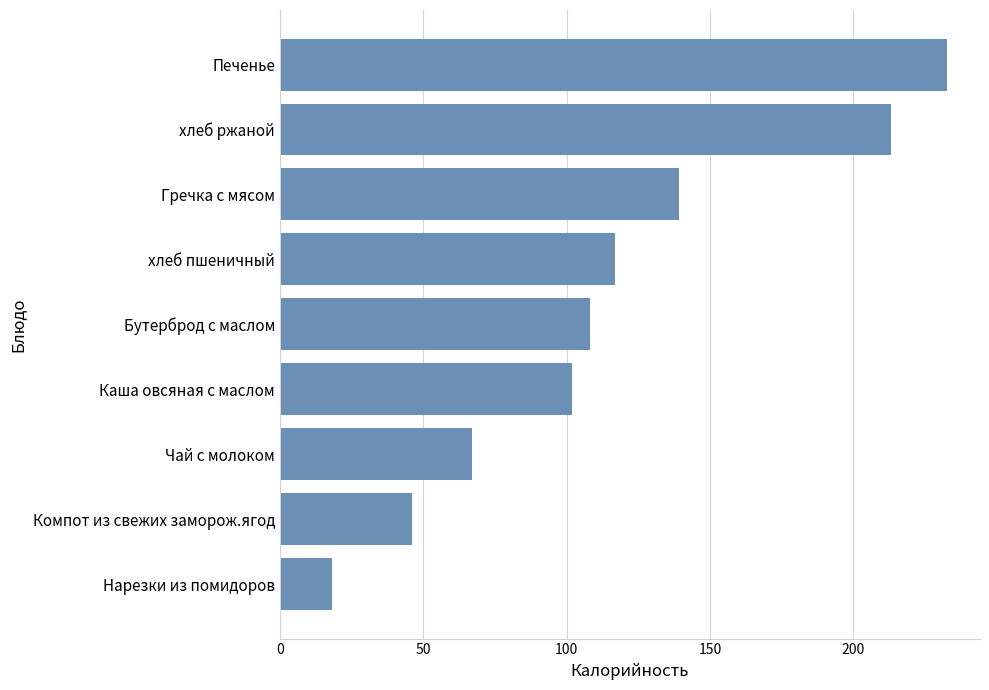

What is the difference between the maximum and minimum values?

214.5